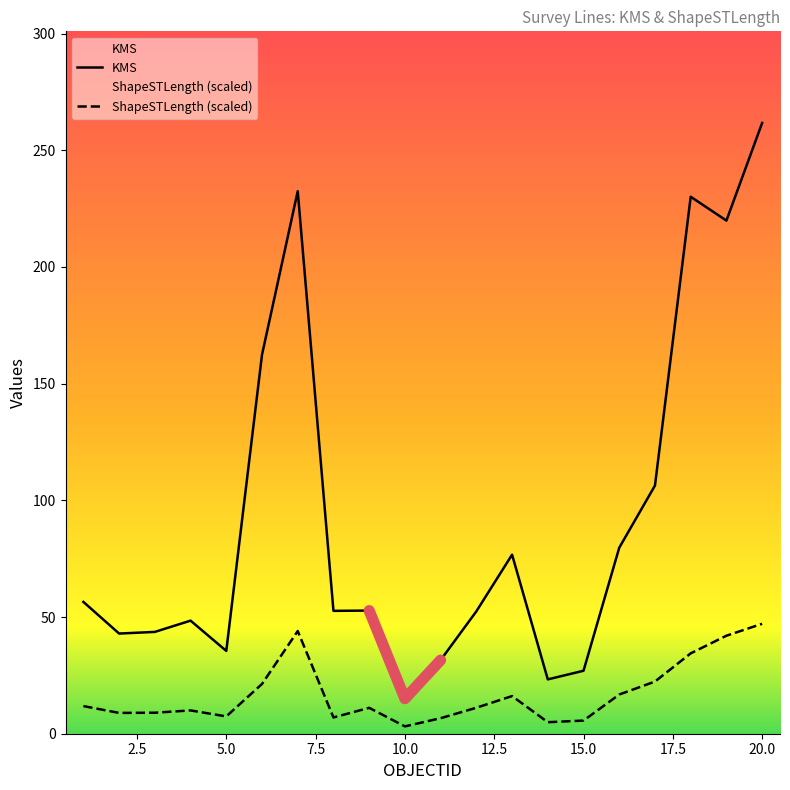

Reading left to right, list all the values displayed in this chart.

KMS: 56.5	42.9	43.6	48.5	35.5	162.4	232.5	52.6	52.8	15.0	31.5	52.4	76.7	23.3	27.0	79.7	106.3	230.1	219.9	261.7
ShapeSTLength: 11.8	8.9	9.0	10.0	7.4	21.3	44.0	7.0	11.1	3.1	6.6	11.1	16.1	4.9	5.6	16.8	22.3	34.4	42.0	47.1